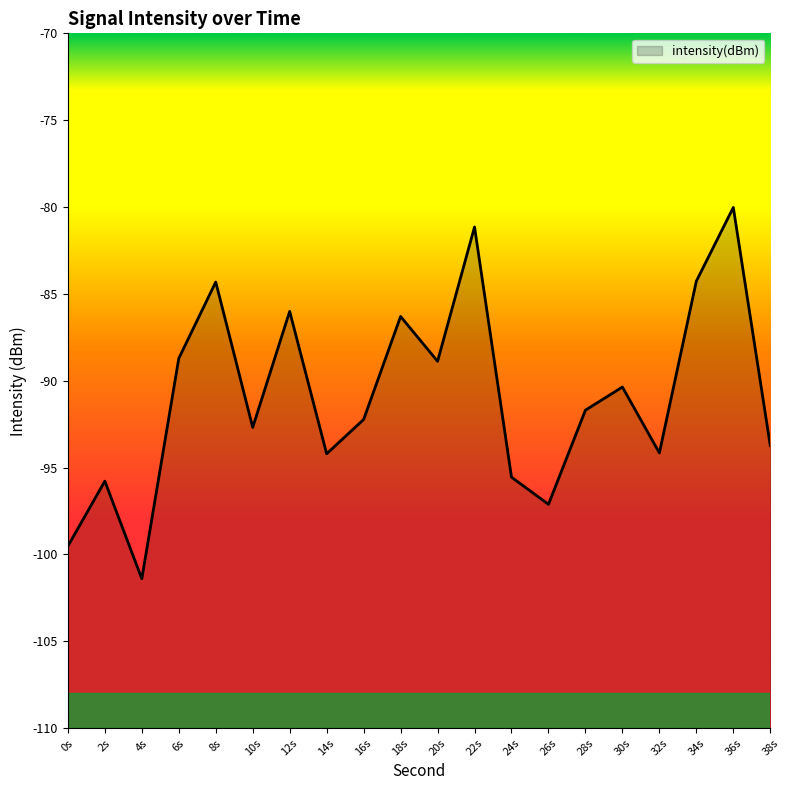

What is the change in value from 6s to 34s?

+4.4